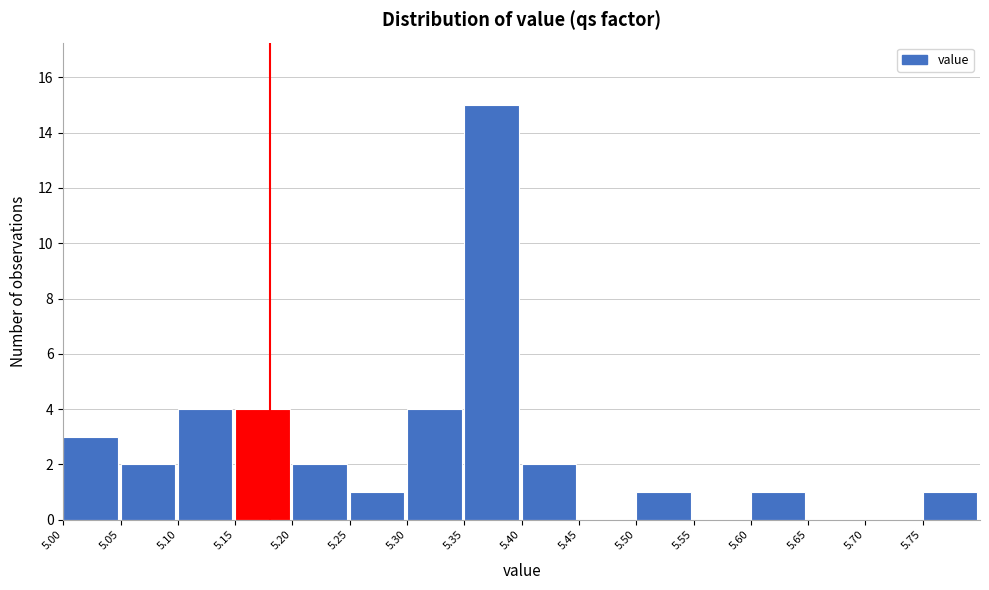

Reading left to right, list every bar in this chart as the range it spans on the x-axis followed by its height. The values are not printed on the chart, so give them approximately, as read against the axis.

5.00 to 5.05: 3
5.05 to 5.10: 2
5.10 to 5.15: 4
5.15 to 5.20: 4
5.20 to 5.25: 2
5.25 to 5.30: 1
5.30 to 5.35: 4
5.35 to 5.40: 15
5.40 to 5.45: 2
5.45 to 5.50: 0
5.50 to 5.55: 1
5.55 to 5.60: 0
5.60 to 5.65: 1
5.65 to 5.70: 0
5.70 to 5.75: 0
5.75 to 5.80: 1